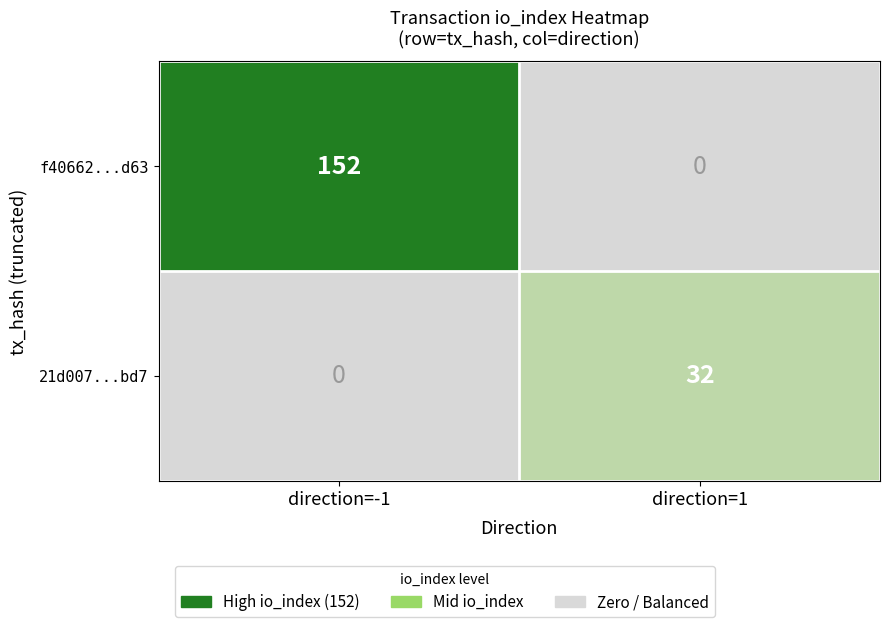

List the series in order of their peak value, highest first.

f40662...d63, 21d007...bd7